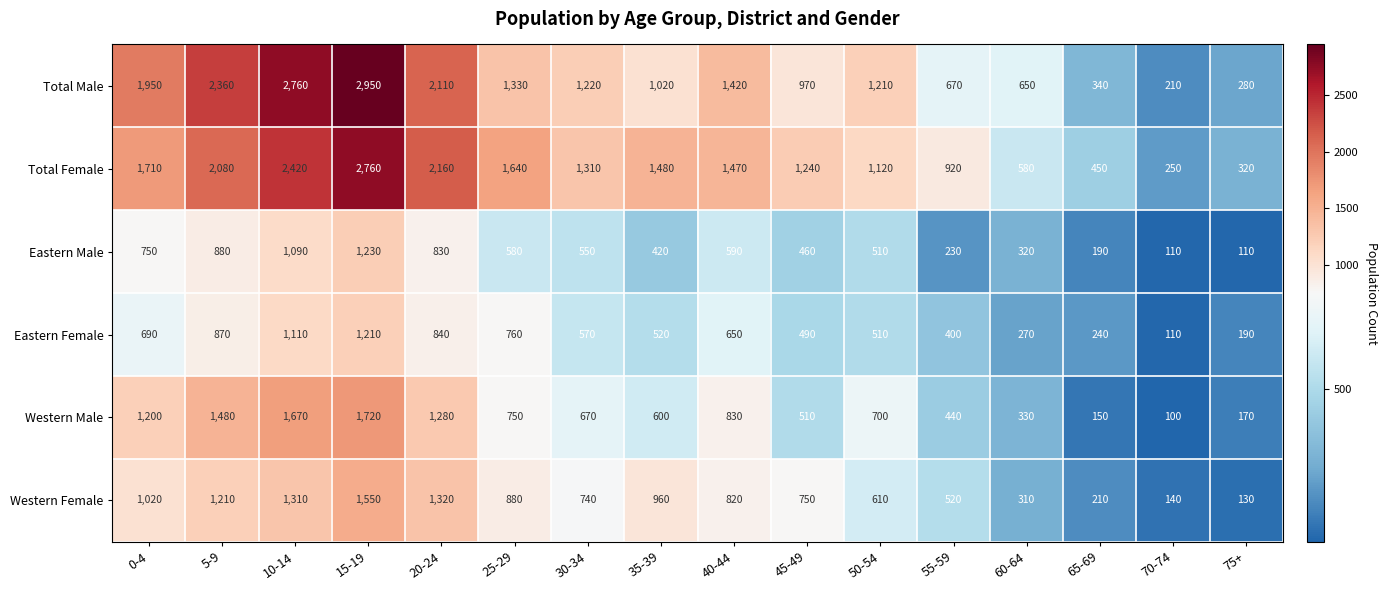

What is the difference between the second highest and minimum values in the Total Female series?

2170